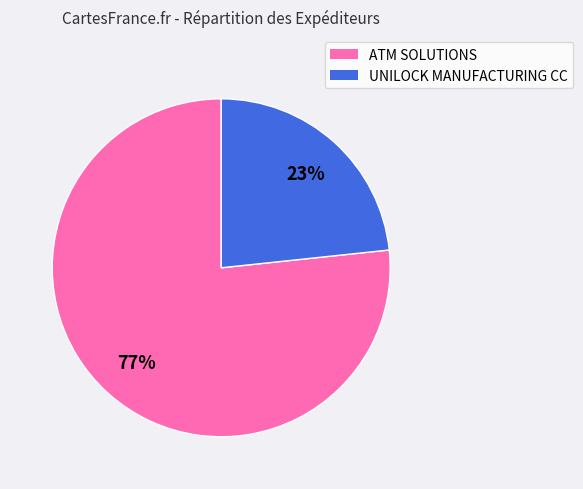

Count the number of slices in the pie.

2